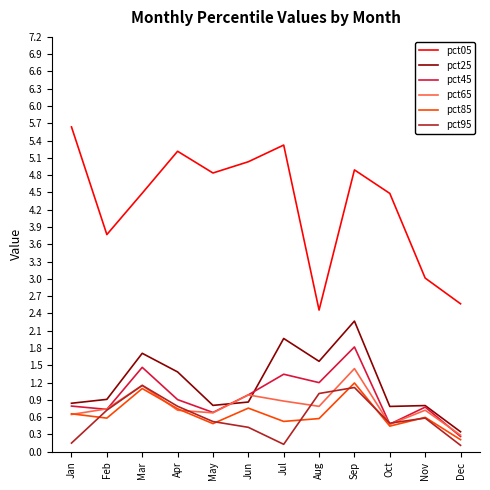

Is it true that pct95 equals 1.4 at Aug?

False